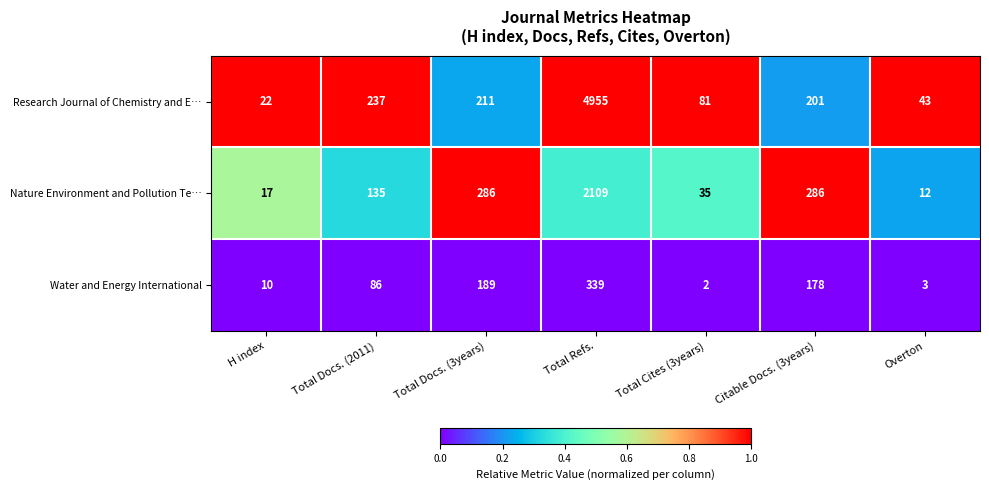

Is the value of Nature Environment and Pollution Te… at H index greater than the value of Water and Energy International at Total Cites (3years)?

Yes